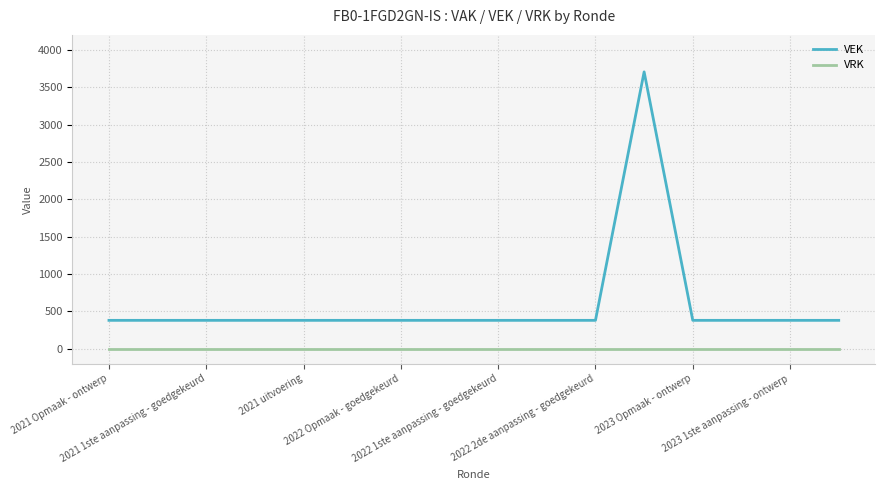

What is the maximum value shown in the chart?

3705